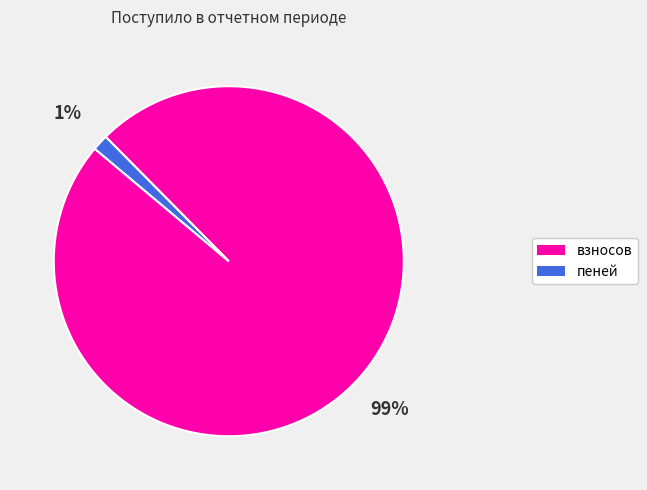

To the nearest percent, what is the average slice percentage?

50%